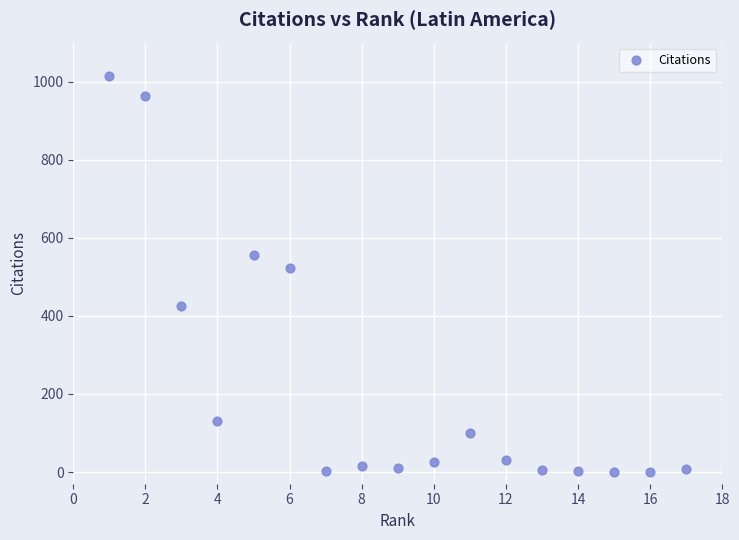

What is the range of Y values (max minus min)?

1015